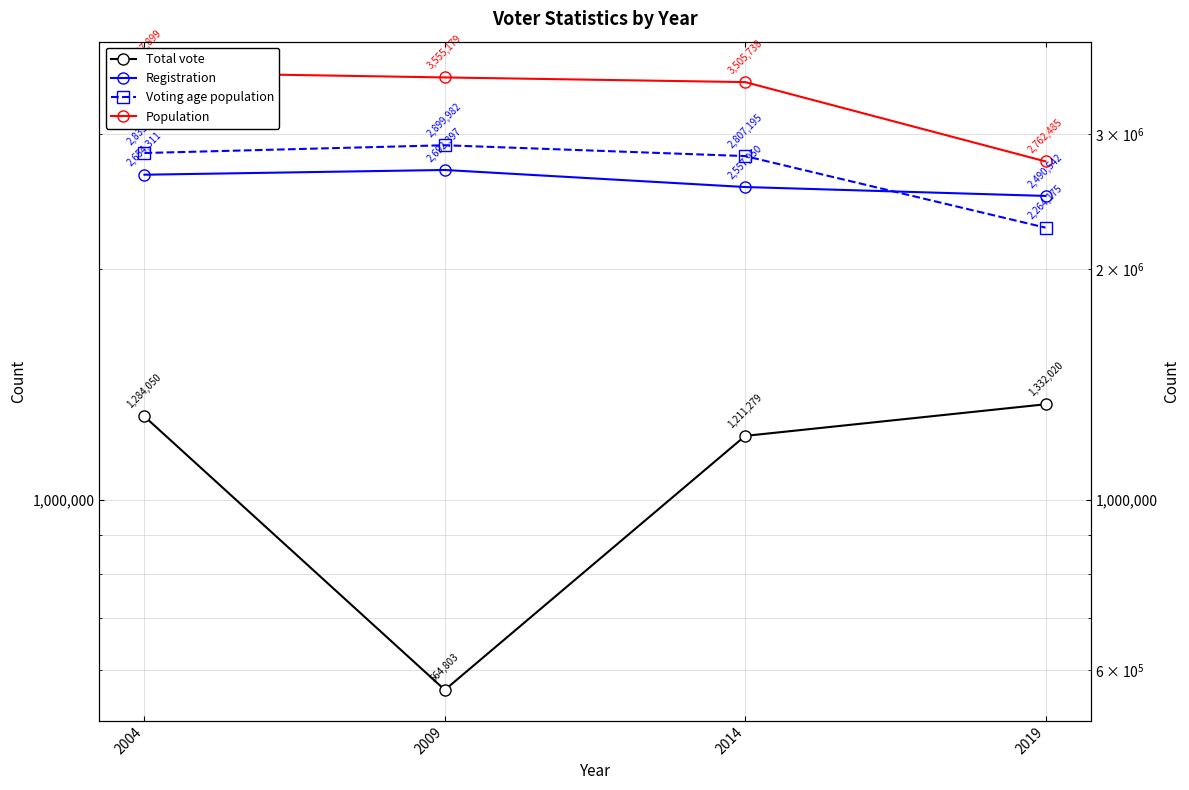

Which label corresponds to the largest value in the chart?

2004